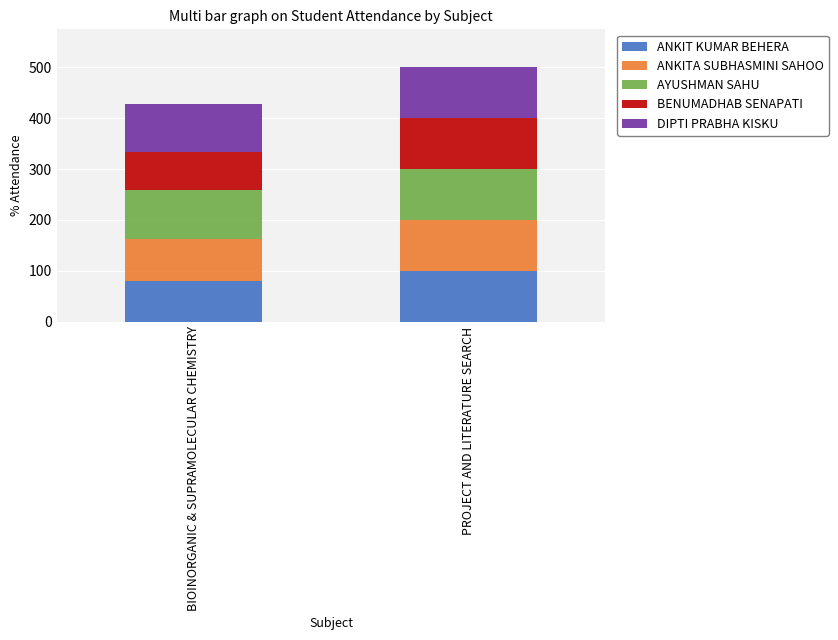

Rank the categories by ANKIT KUMAR BEHERA value from lowest to highest.

BIOINORGANIC & SUPRAMOLECULAR CHEMISTRY, PROJECT AND LITERATURE SEARCH